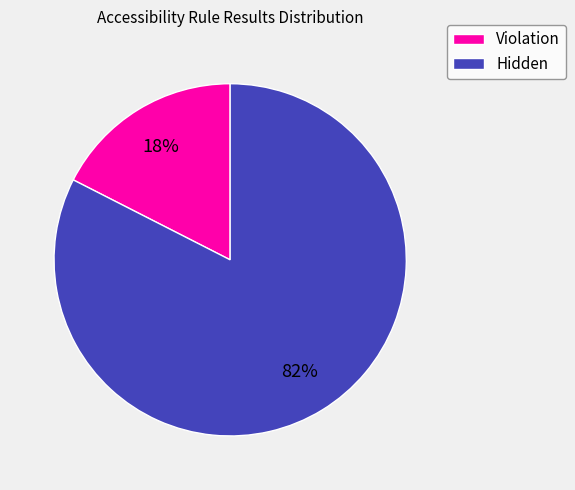

Do Hidden and Violation together represent more than half of the pie?

Yes